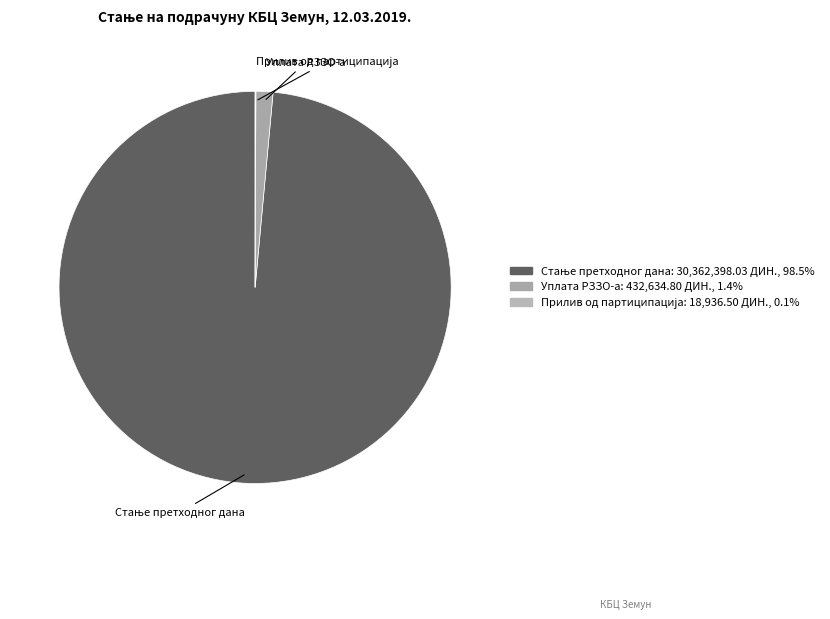

Is there any slice that represents more than half of the pie?

Yes